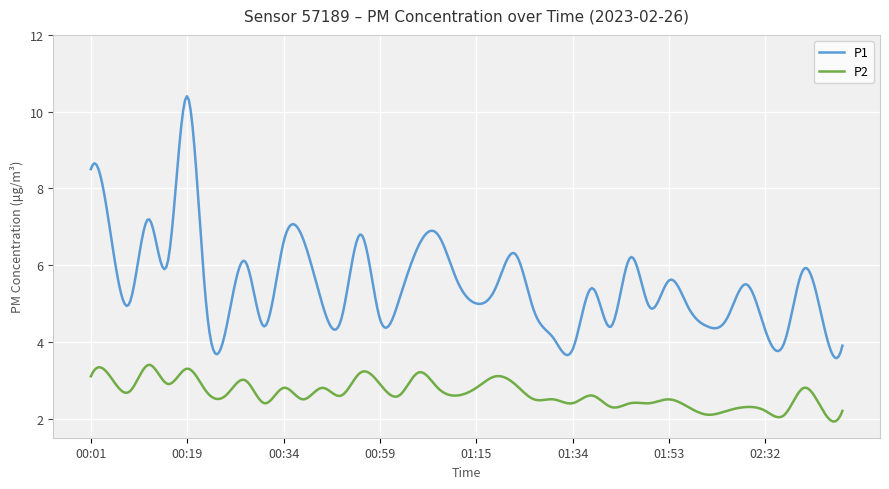

Which series has the largest total across all categories?

P1